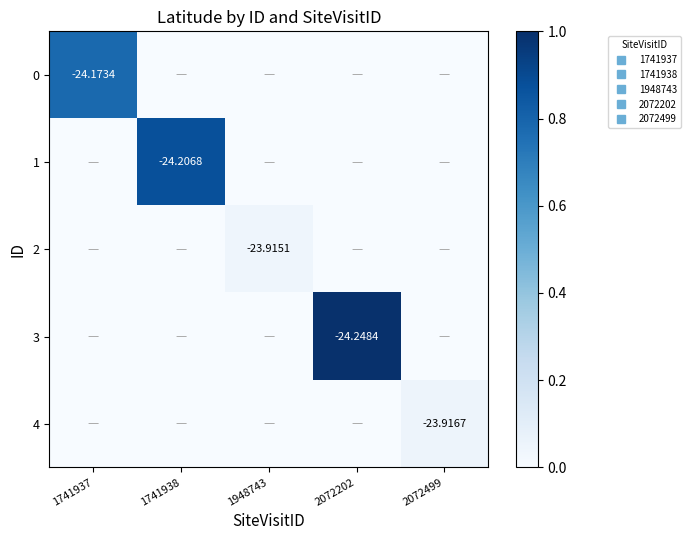

At which category is the sum across all series the highest?

2072202